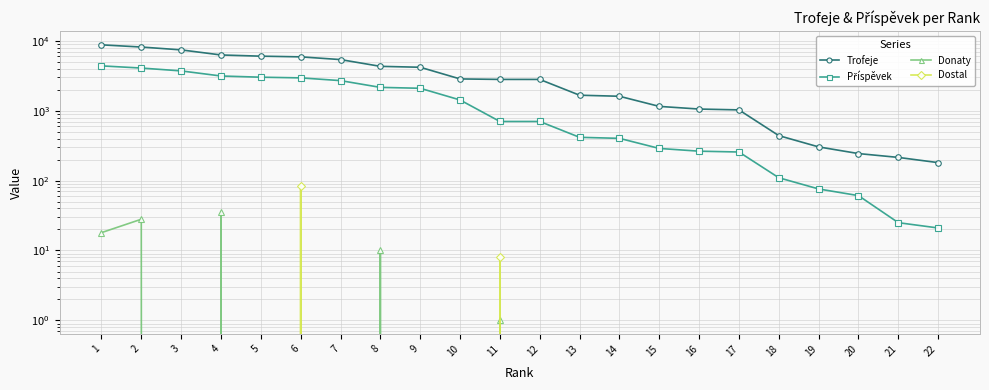

What is the value of the Trofeje point at the 19th from the left?

304